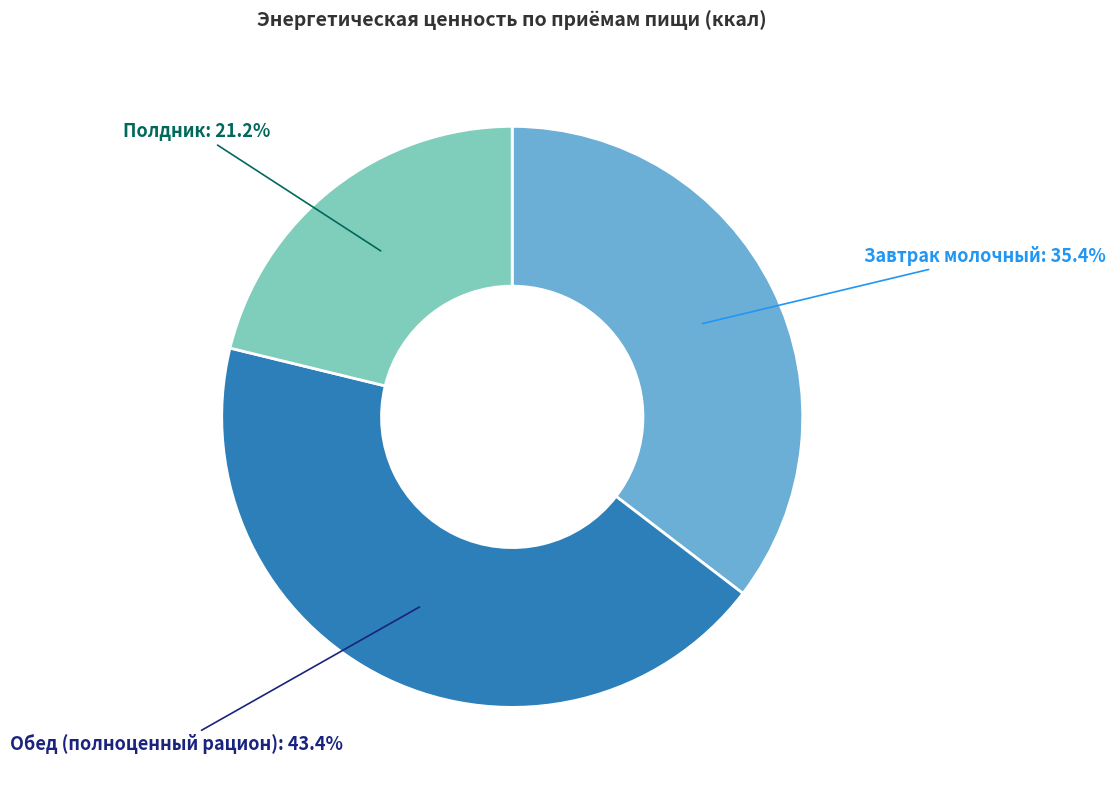

How many segments does this pie chart have?

3